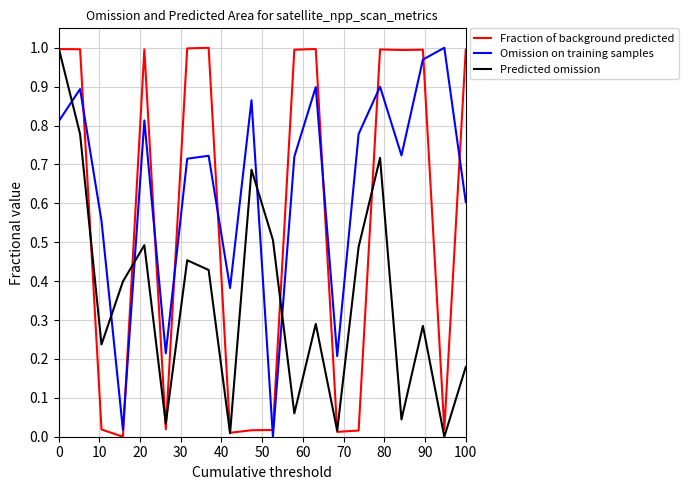

Does the chart have visible grid lines?

Yes